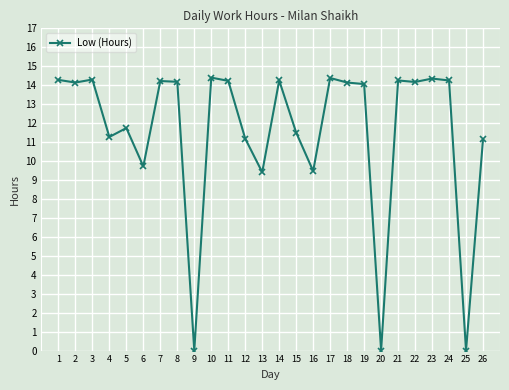

Is it true that the value at 10 is 6.8?

False